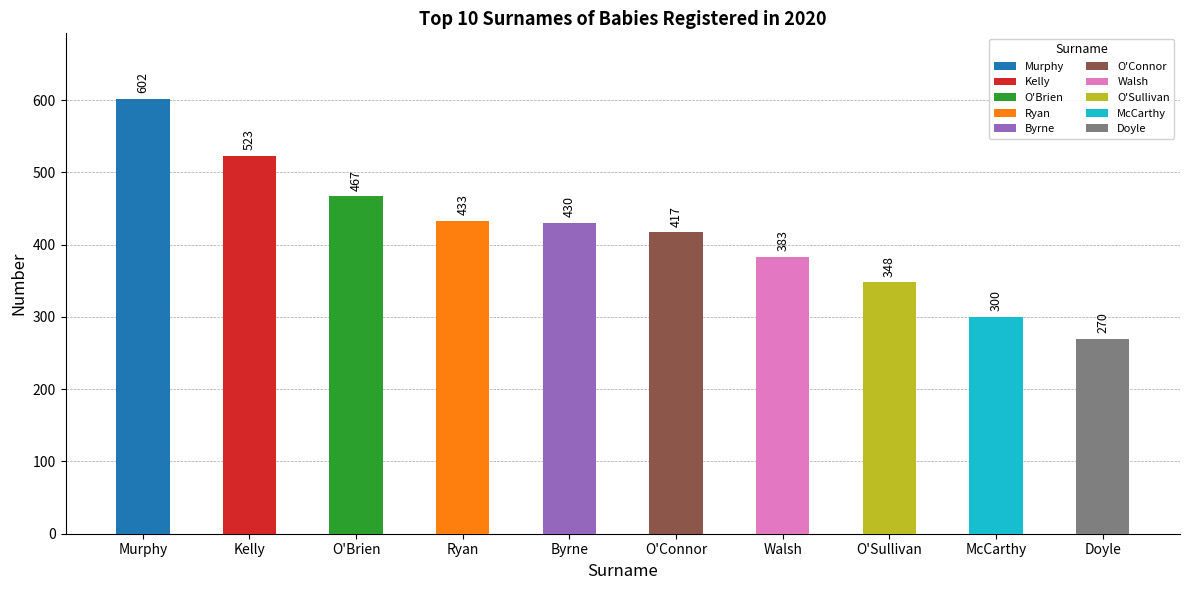

Rank the categories by value from lowest to highest.

Doyle, McCarthy, O'Sullivan, Walsh, O'Connor, Byrne, Ryan, O'Brien, Kelly, Murphy